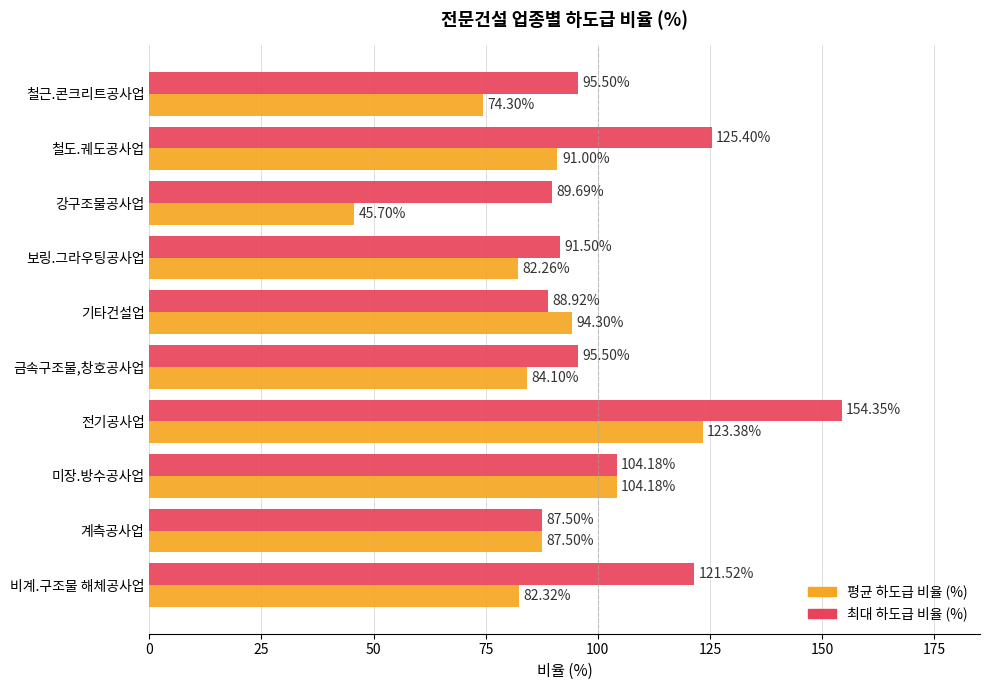

At how many categories does at least one series exceed 139?

1